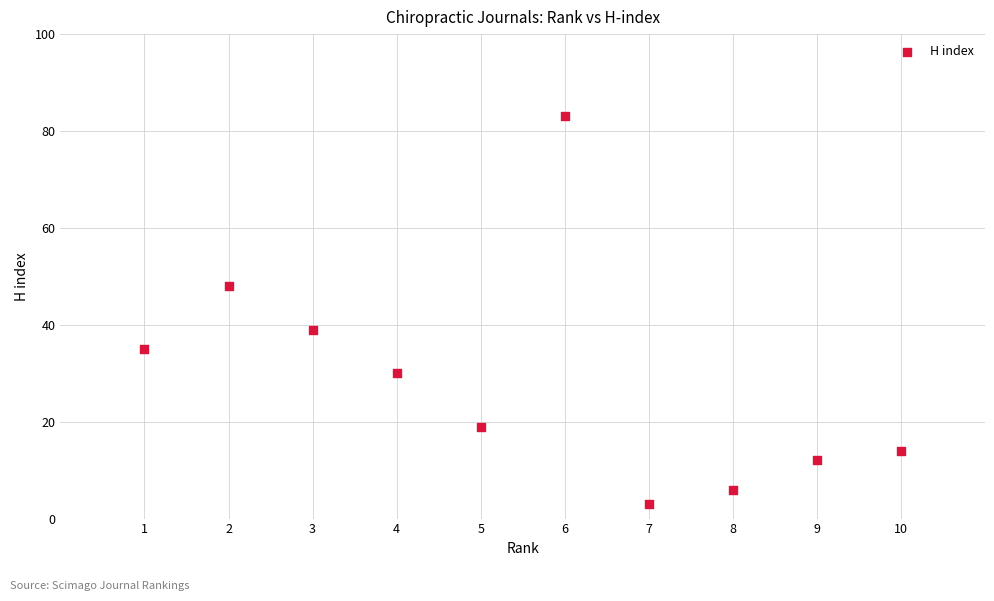

What Y value in the scatter plot is closest to 43?

39